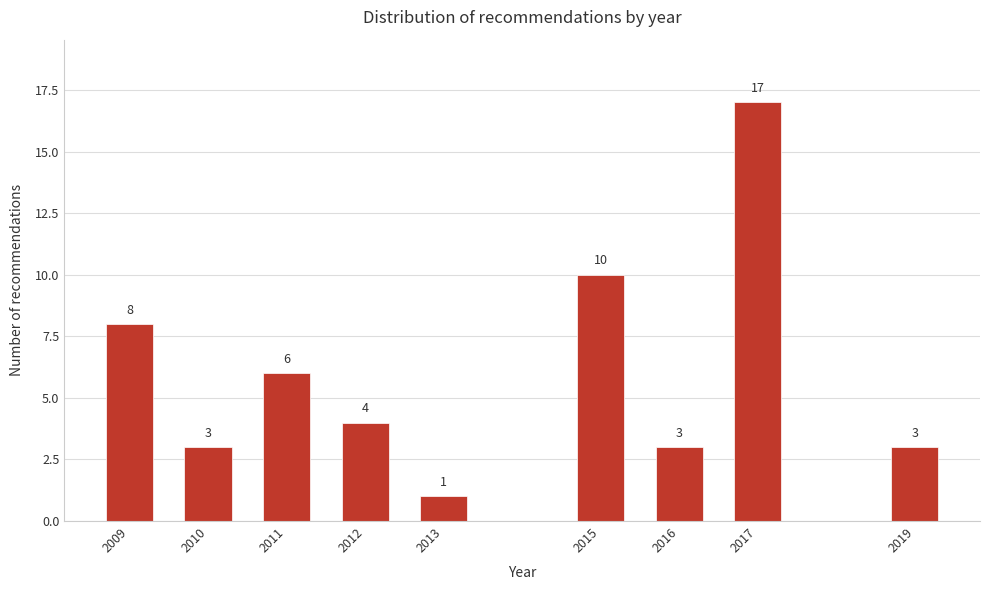

Reading left to right, list all the values displayed in this chart.

8	3	6	4	1	10	3	17	3